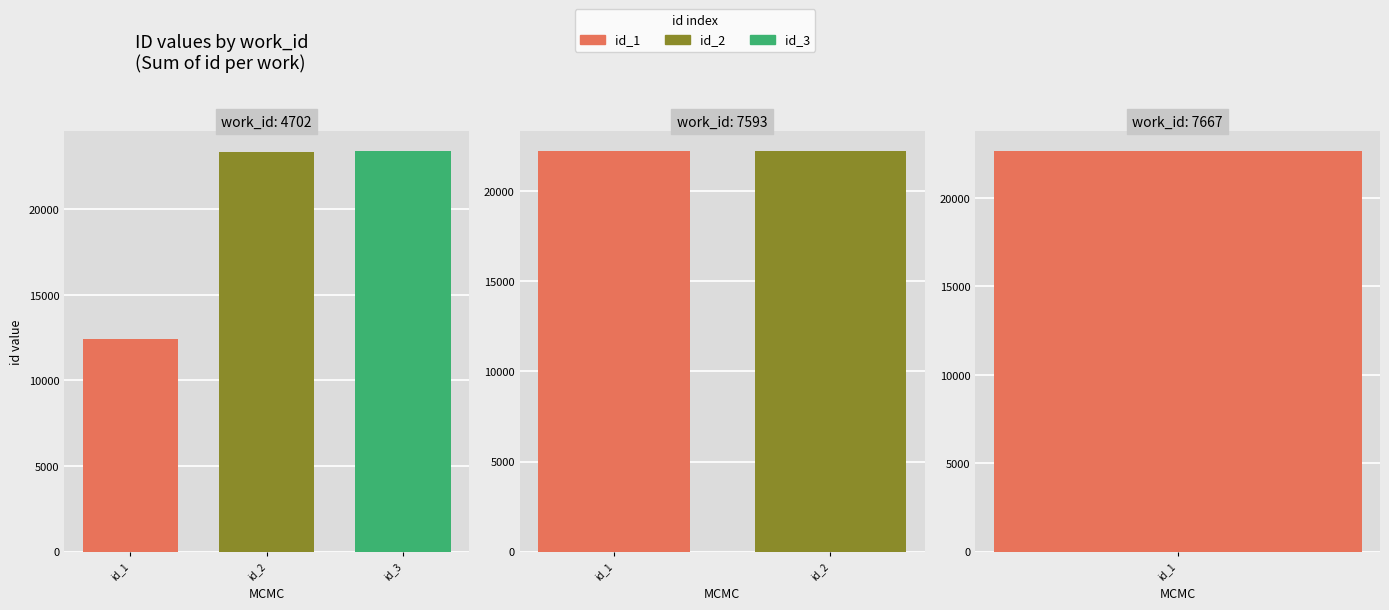

Where does the data first go above 22656?

4702